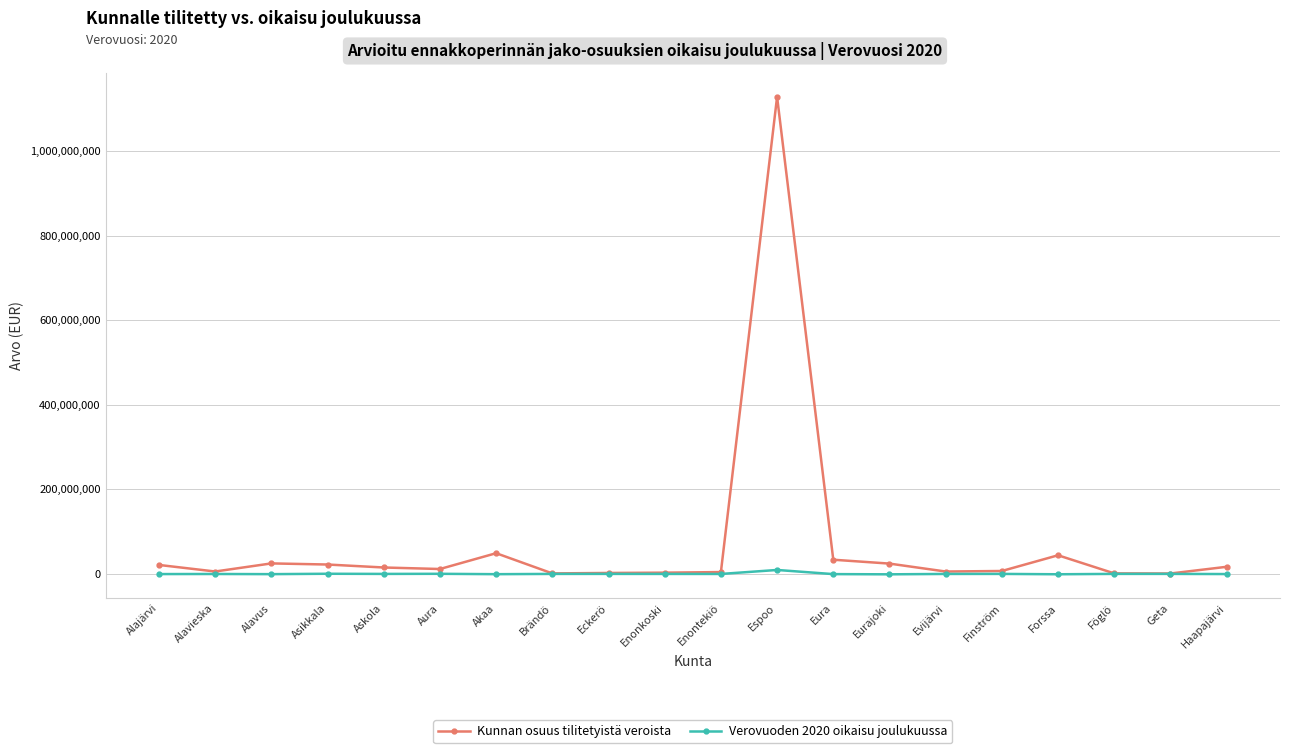

What is the label of the 9th point from the left?

Eckerö